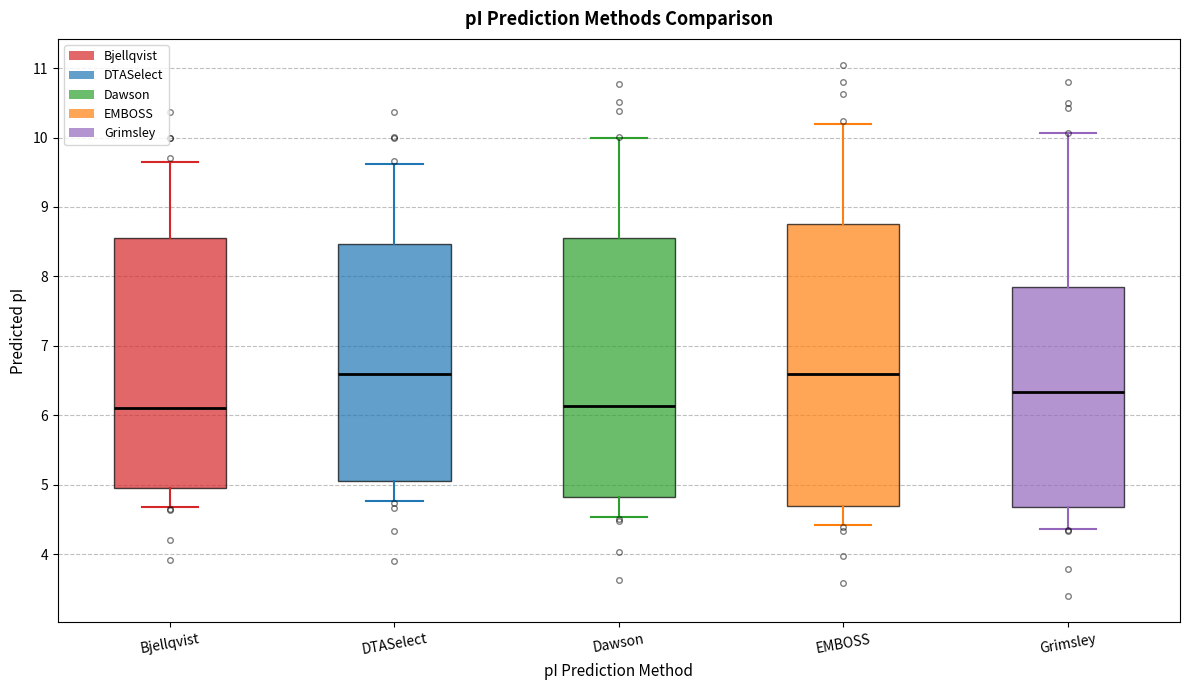

Reading left to right, transcribe this box plot: for each box, give where its median line is, the range the box spans, and where its two whiskers end, as read against the y-axis. The values are not printed on the chart, so give them approximately, as read against the axis.

Bjellqvist: median 6.1, box 5.0 to 8.5, whiskers 4.7 to 9.6
DTASelect: median 6.6, box 5.1 to 8.5, whiskers 4.8 to 9.6
Dawson: median 6.1, box 4.8 to 8.6, whiskers 4.5 to 10.0
EMBOSS: median 6.6, box 4.7 to 8.8, whiskers 4.4 to 10.2
Grimsley: median 6.3, box 4.7 to 7.8, whiskers 4.4 to 10.1